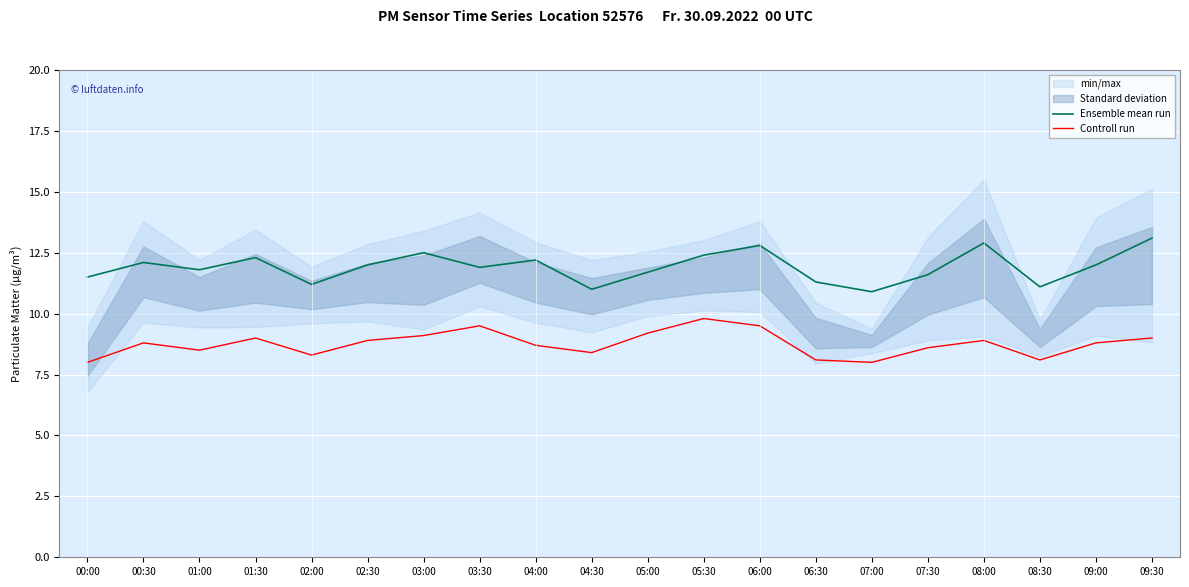

Rank the series by their average value, from highest to lowest.

Ensemble mean run, Controll run